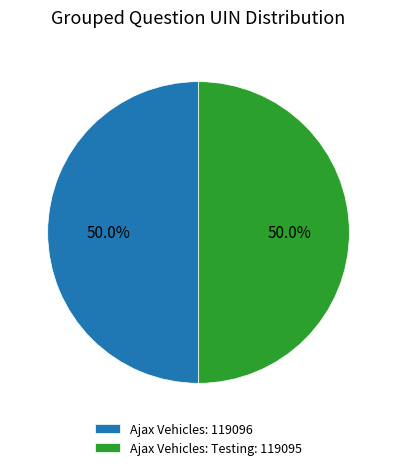

Approximately how many times larger is the value at Ajax Vehicles: 119096 compared to Ajax Vehicles: Testing: 119095?

1.0